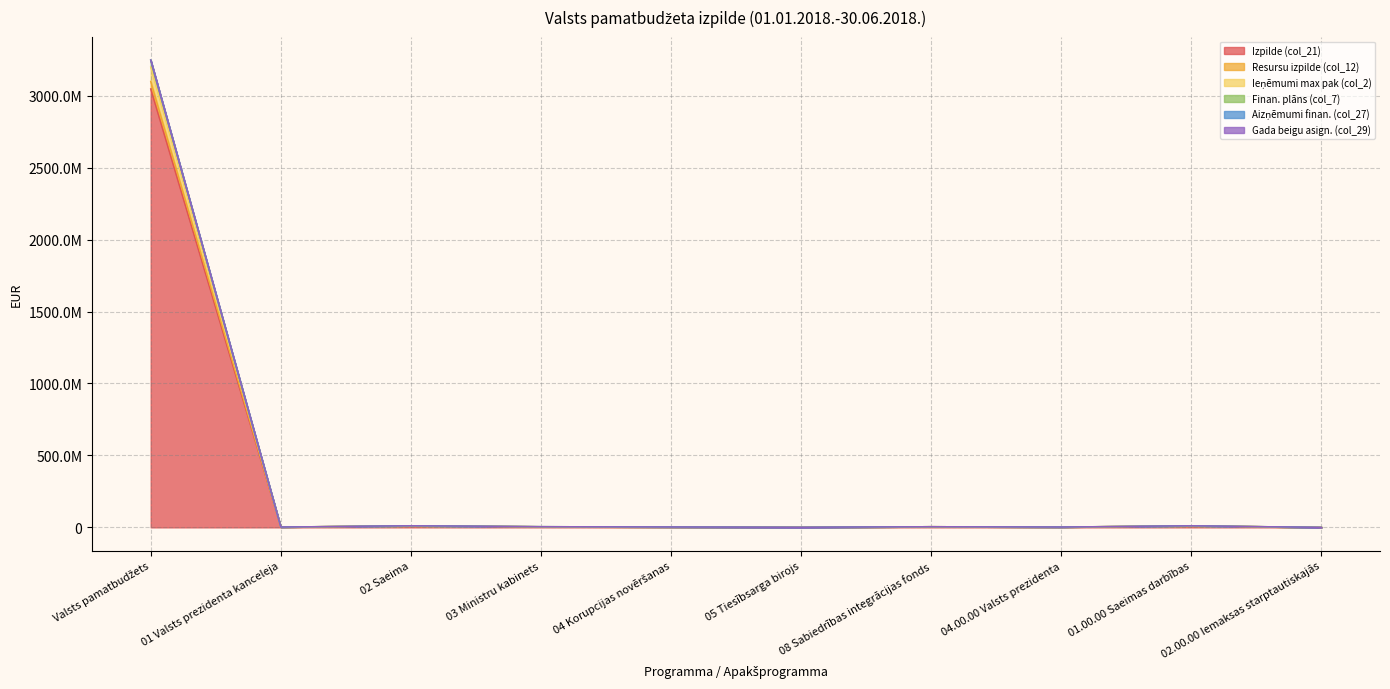

What is the label of the 9th point from the right?

01 Valsts prezidenta kanceleja